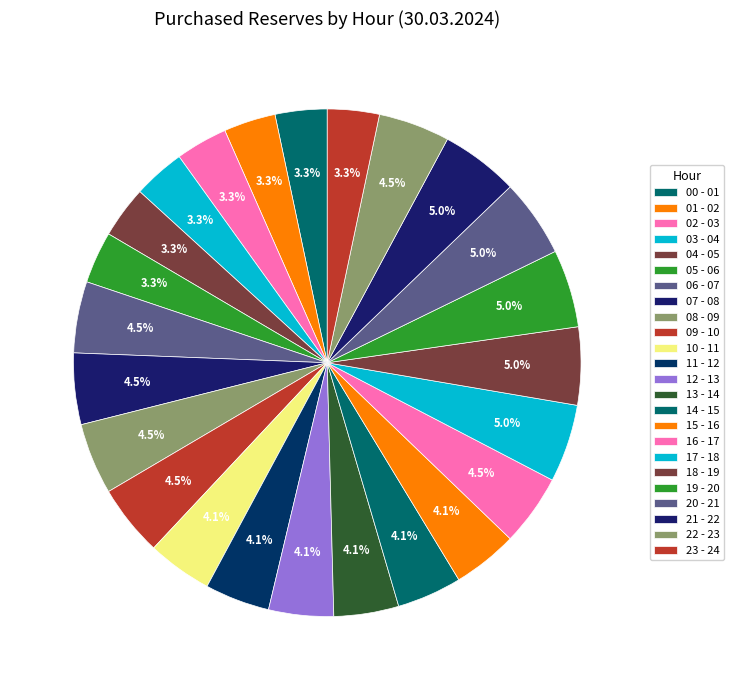

Which slice is the smallest?

00 - 01